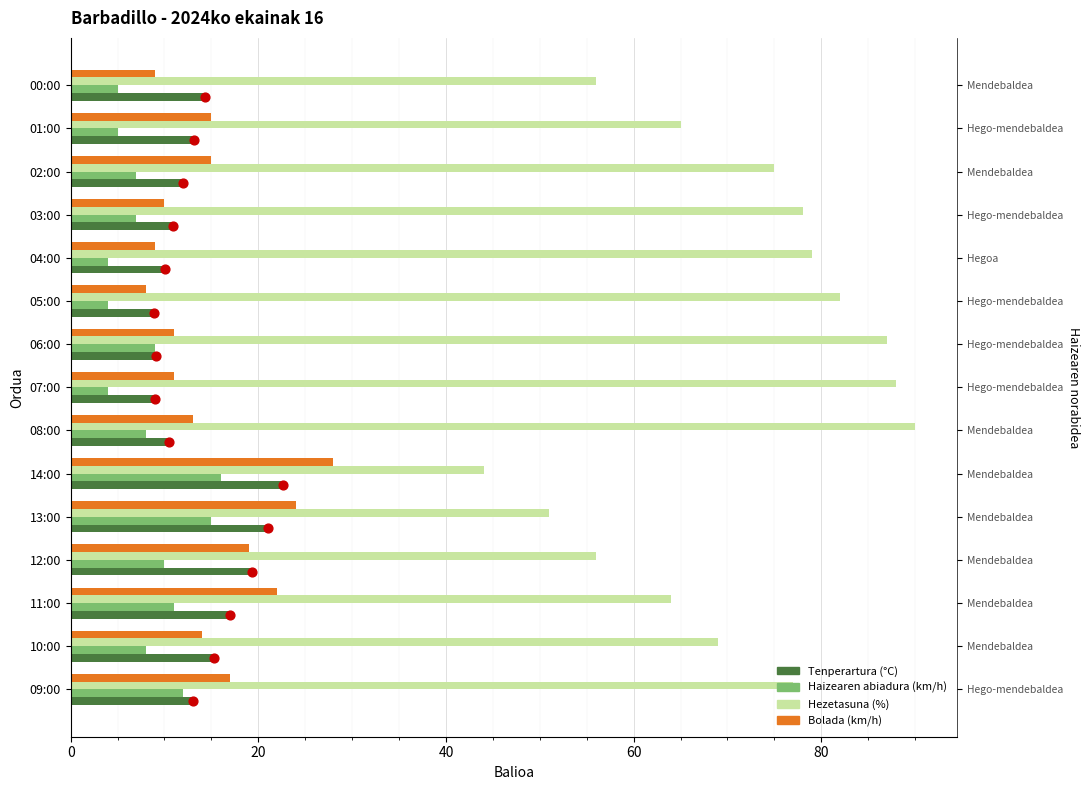

Is the value of Tenperartura (°C) at 08:00 greater than the value of Hezetasuna (%) at 04:00?

No